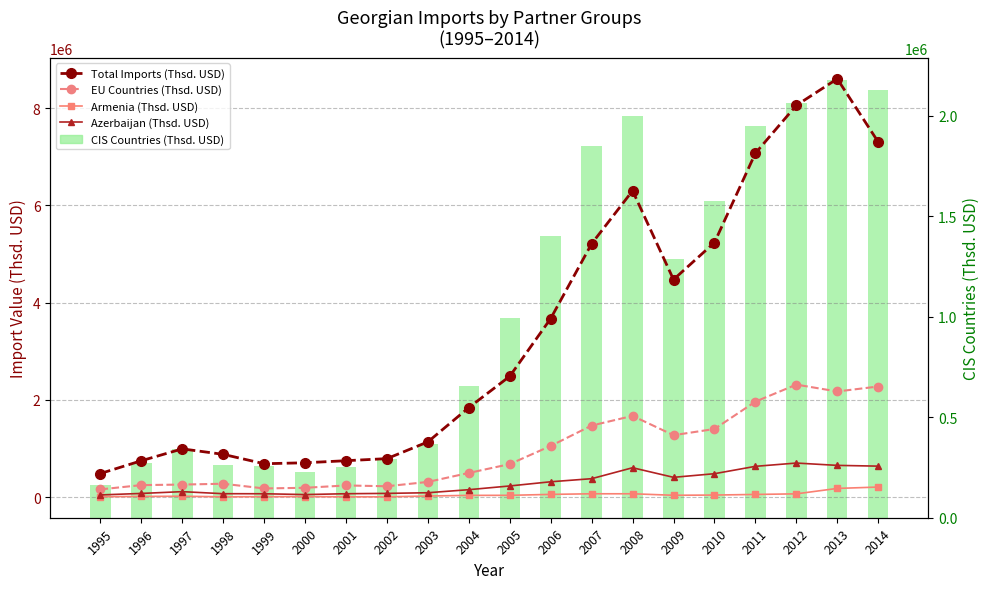

Reading right to left, transcribe all the data shown in this chart.

Total Imports (Thsd. USD): 7304152.7	8601814.3	8056379.0	7072259.8	5235964.6	4475724.5	6301540.3	5212150.2	3674832.5	2487548.4	1844342.9	1139039.2	794691.6	752010.9	709509.1	689590.0	882491.1	995320.1	751223.6	488696.5
EU Countries (Thsd. USD): 2277126.7	2175263.3	2316287.9	1966175.2	1403726.0	1276522.2	1673023.7	1474543.4	1055924.5	682028.6	500497.8	315991.8	226692.1	243127.5	195132.7	181601.1	278522.7	261423.9	250282.4	162313.1
Armenia (Thsd. USD): 210137.0	182316.7	70763.9	58382.2	45825.9	41332.0	72078.0	72078.0	59557.5	40337.8	39360.1	26006.8	9354.1	10191.1	13595.5	12719.7	10079.6	21915.0	17314.9	11696.4
Azerbaijan (Thsd. USD): 640323.1	655871.9	703803.7	636253.6	484829.9	410124.4	607396.1	382367.2	318903.6	232829.5	156397.9	93729.9	80106.6	73208.5	55917.6	72523.9	73644.2	115829.6	79200.6	48601.2
CIS Countries (Thsd. USD): 2127489.9	2177586.5	2060106.4	1949499.6	1576342.4	1286462.1	1998028.6	1849368.8	1398588.9	994372.4	653715.0	367977.9	291371.8	252756.1	229433.7	256571.4	261714.1	339921.8	272296.5	161100.0